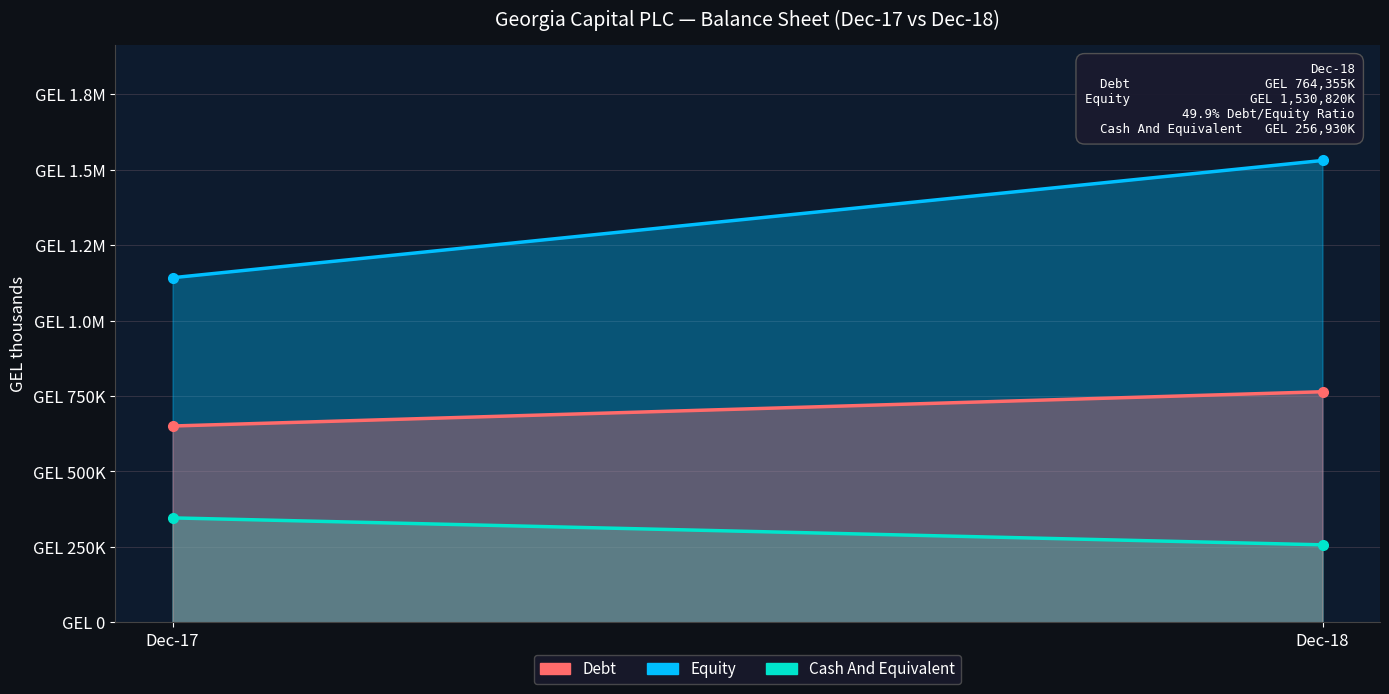

Which series has the largest total across all categories?

Equity